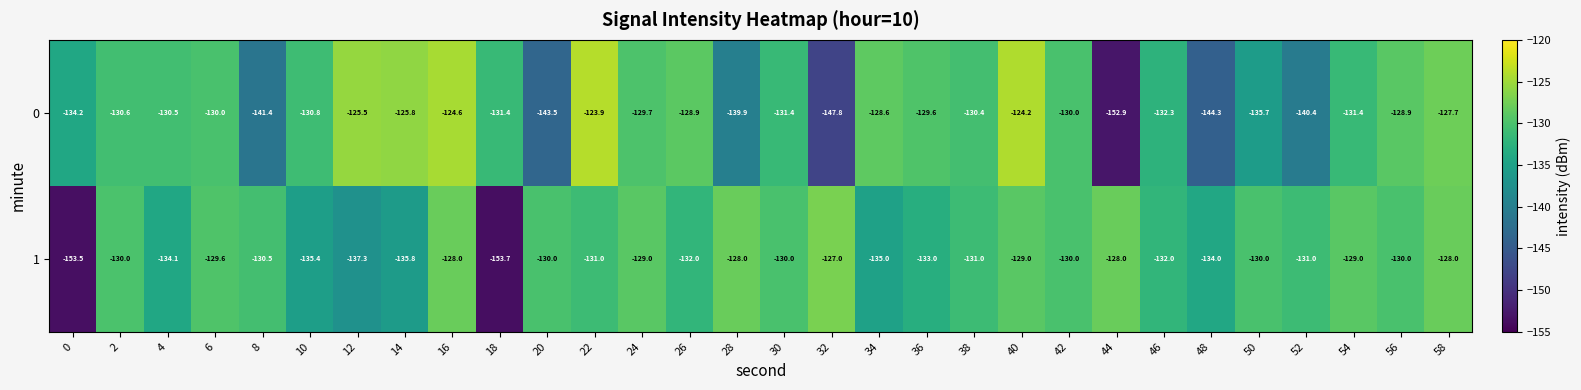

True or false: 0 has a value of -195.8 at 10.

False